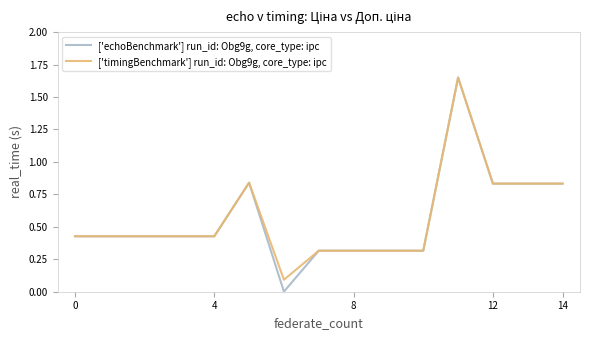

Which series has the widest spread of values?

['echoBenchmark'] run_id: Obg9g, core_type: ipc